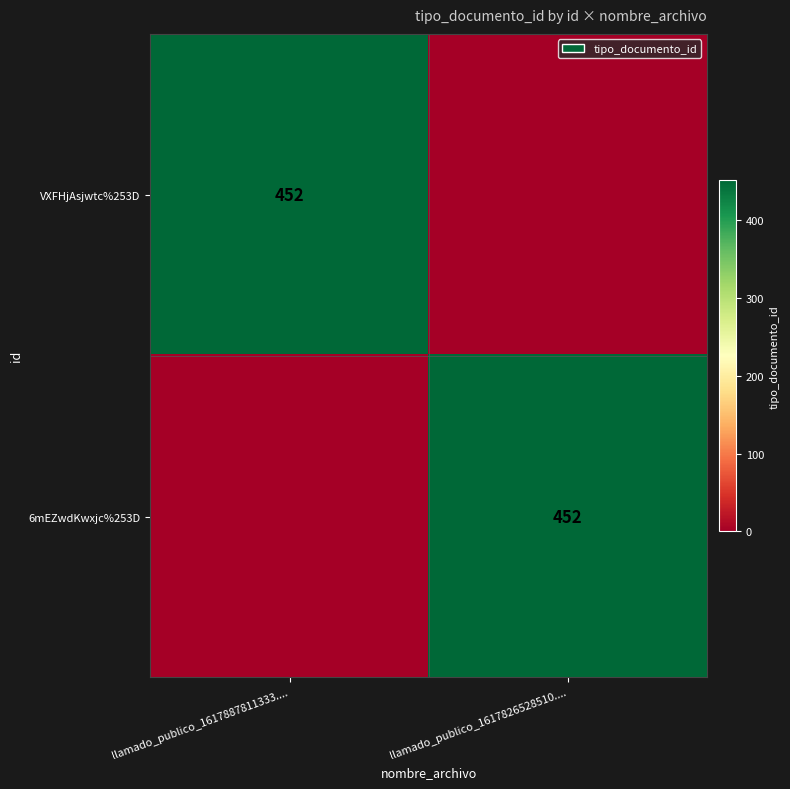

Is it true that 6mEZwdKwxjc%253D equals 452 at llamado_publico_1617826528510....?

True